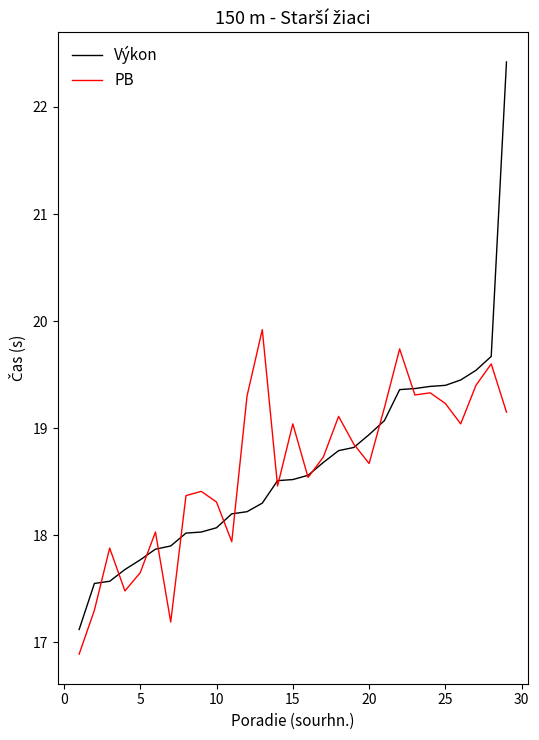

What is the highest value of the Výkon series?

22.4